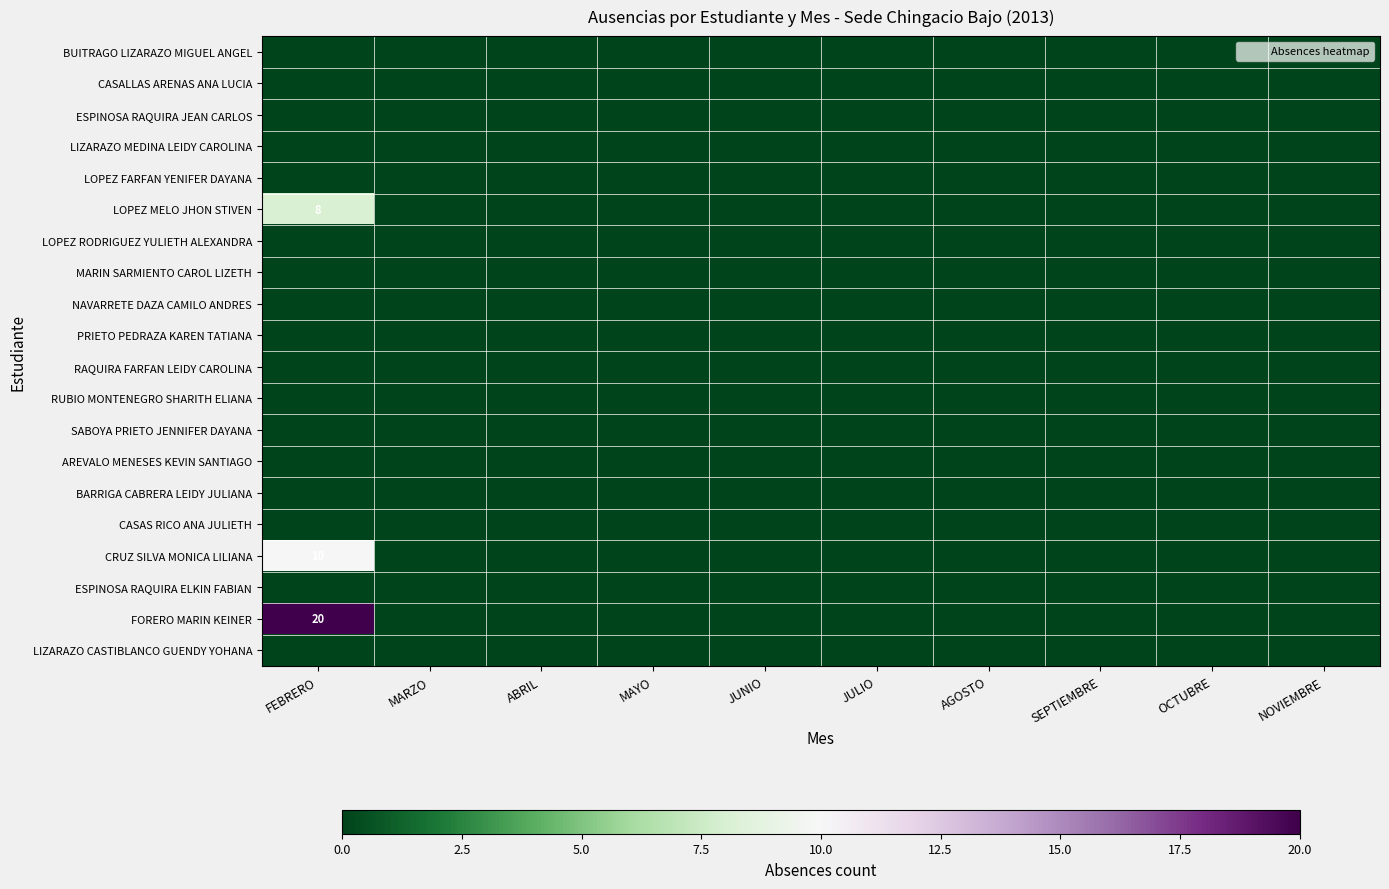

Which has a higher value, OCTUBRE or AGOSTO?

OCTUBRE